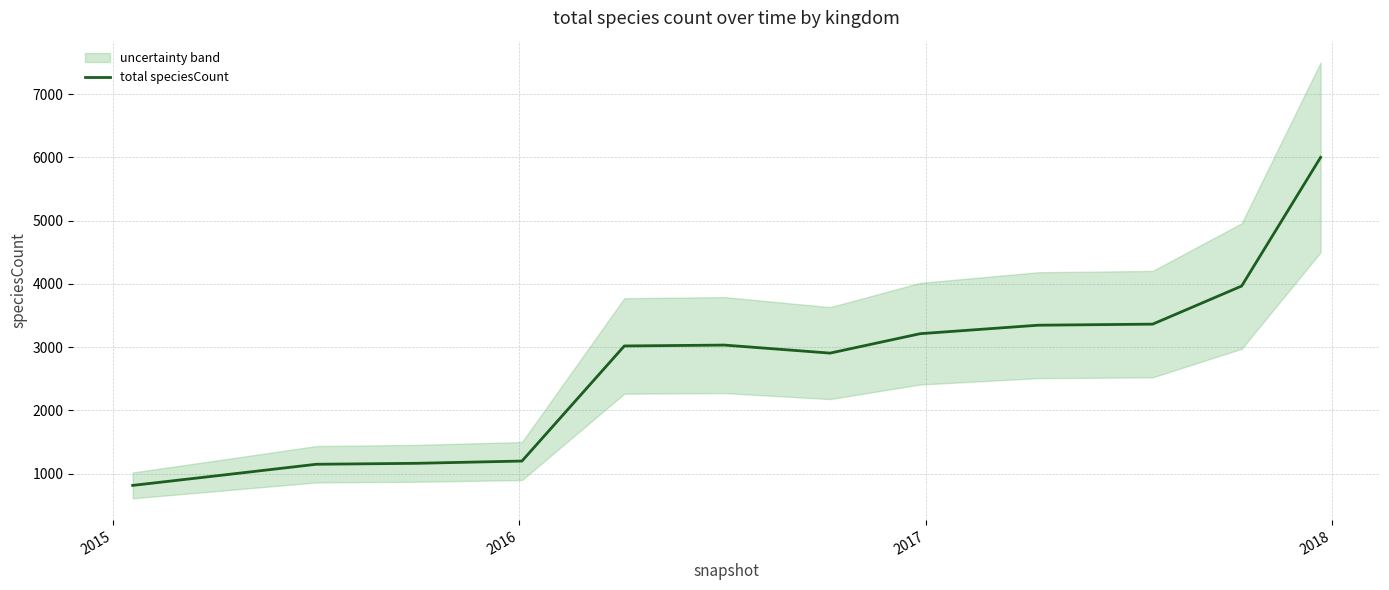

What is the lowest value of the total speciesCount series?

816